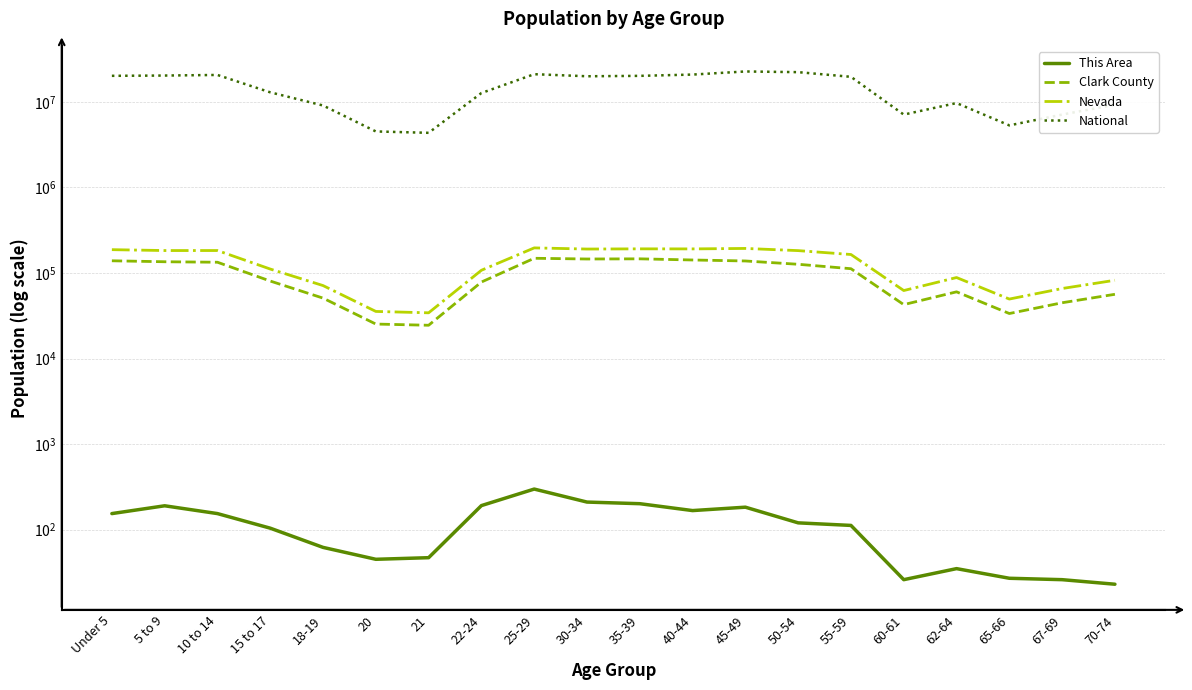

Which series has the largest total across all categories?

National